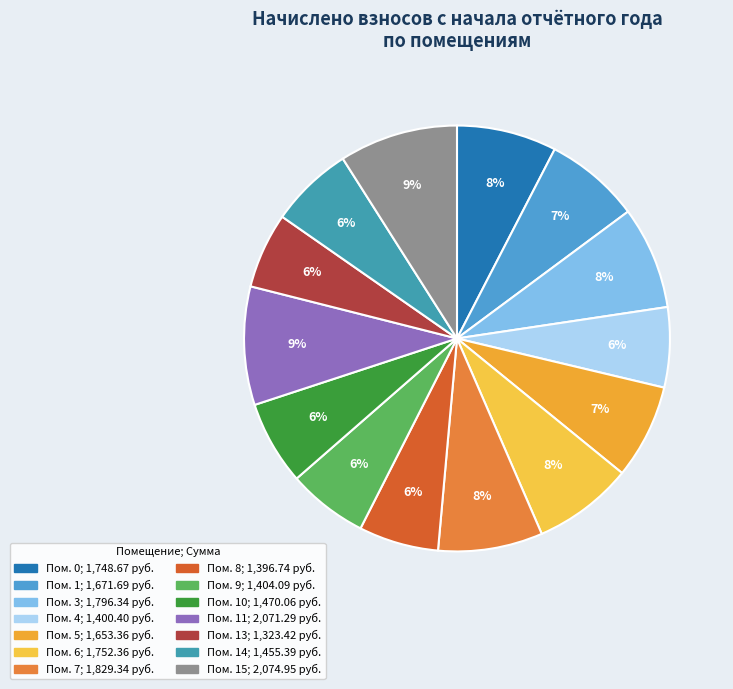

Does any single category account for the majority?

No